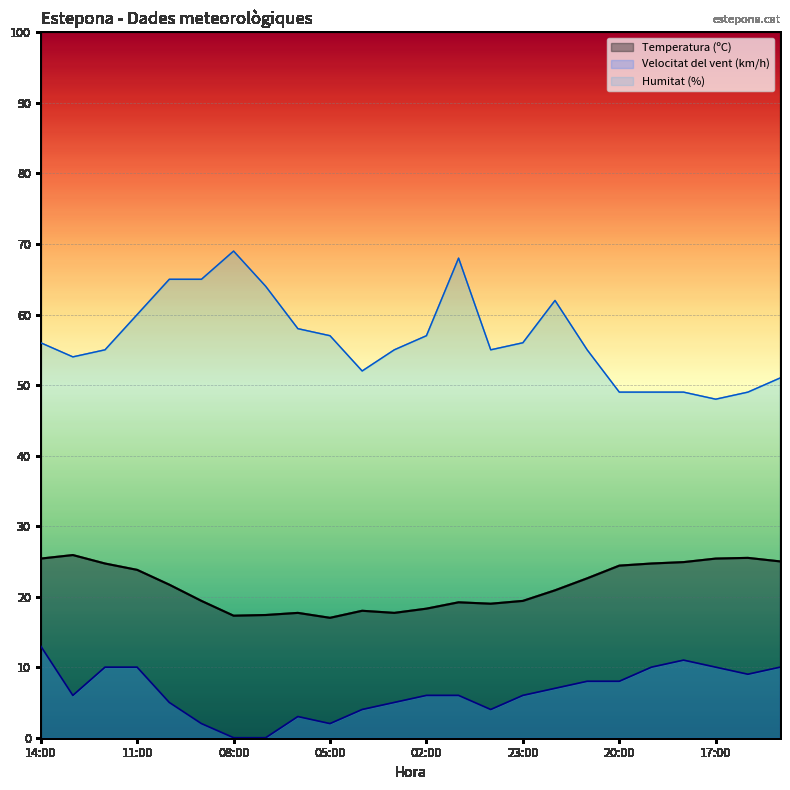

Between 05:00 and 01:00, which series saw the biggest shift?

Humitat (%)